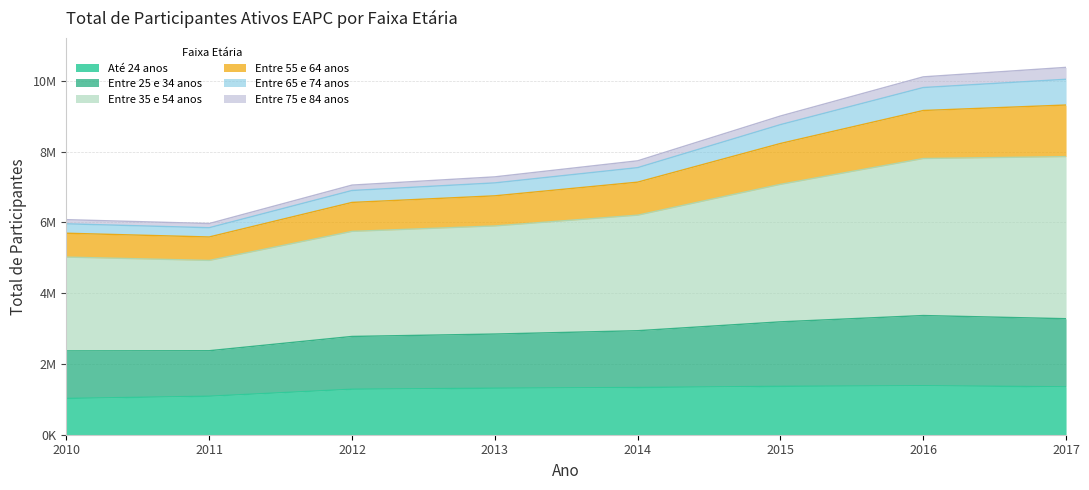

True or false: Entre 55 e 64 anos and Até 24 anos intersect in this chart.

False